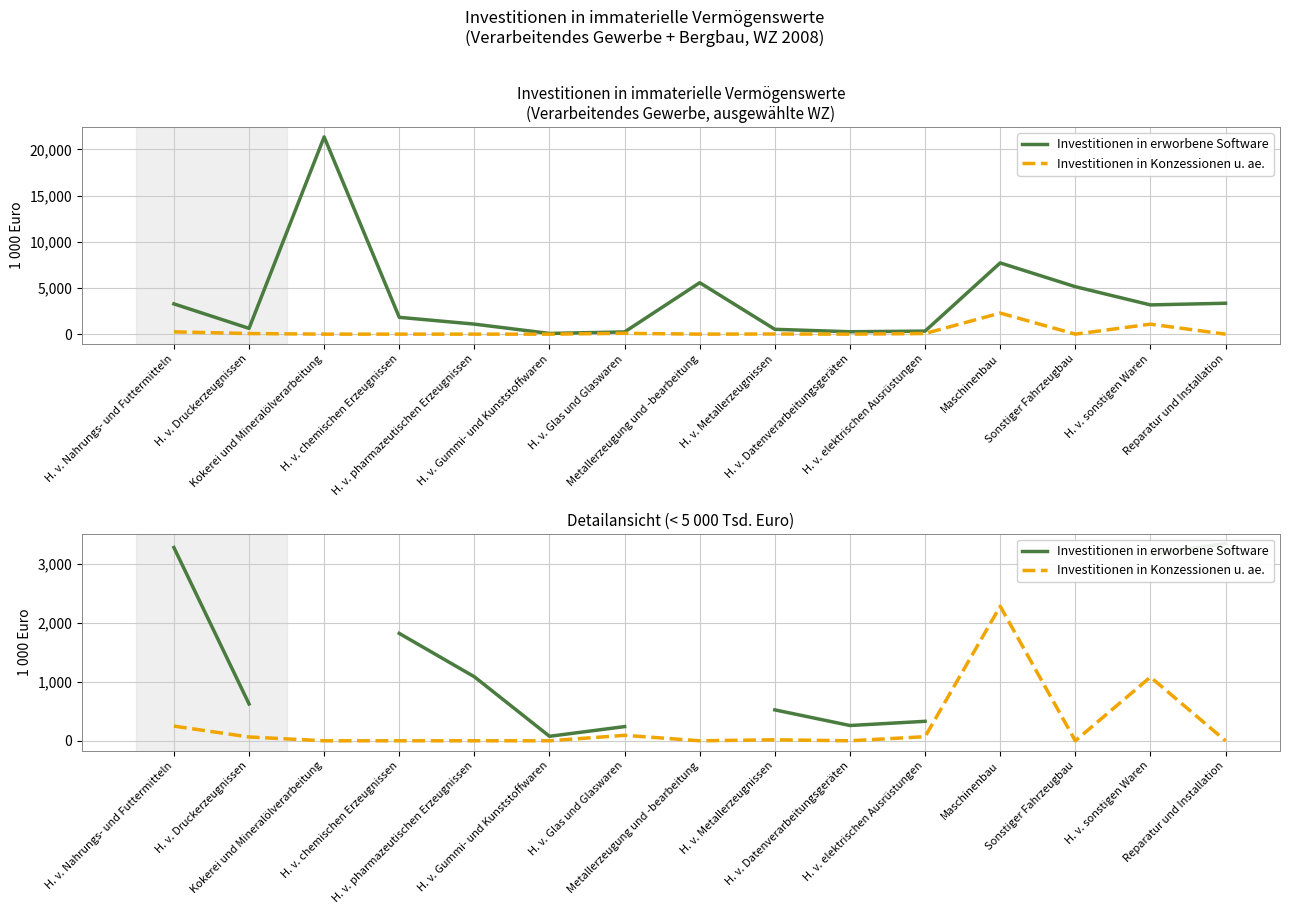

In Investitionen in Konzessionen u. ae., how many points are lower than both neighbors (excluding endpoints)?

3